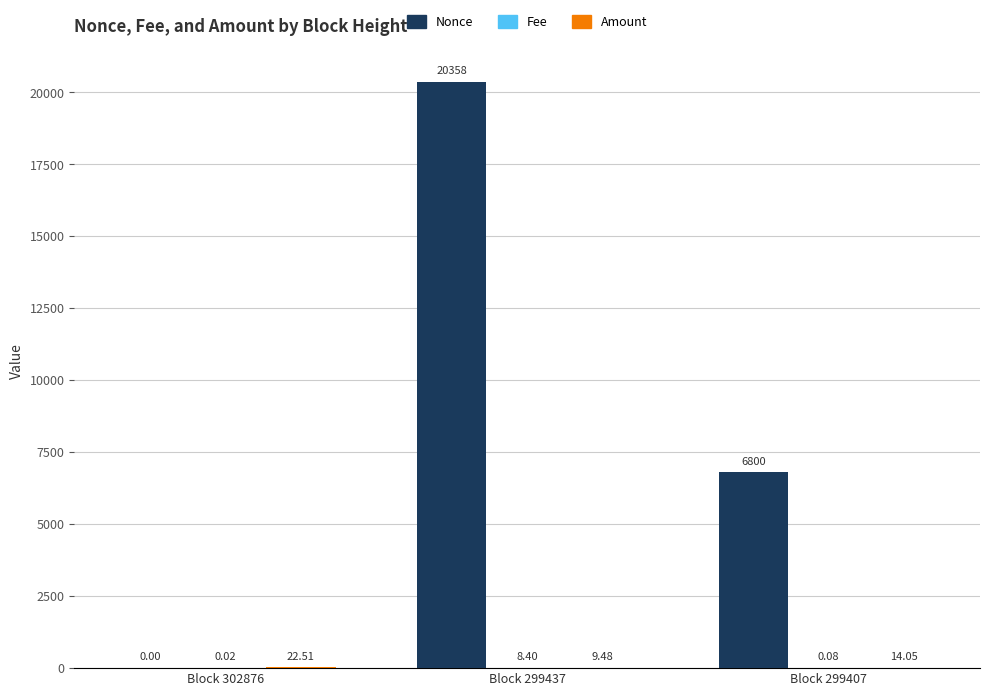

The Nonce series shows 11923.2 at Block 302876. True or false?

False